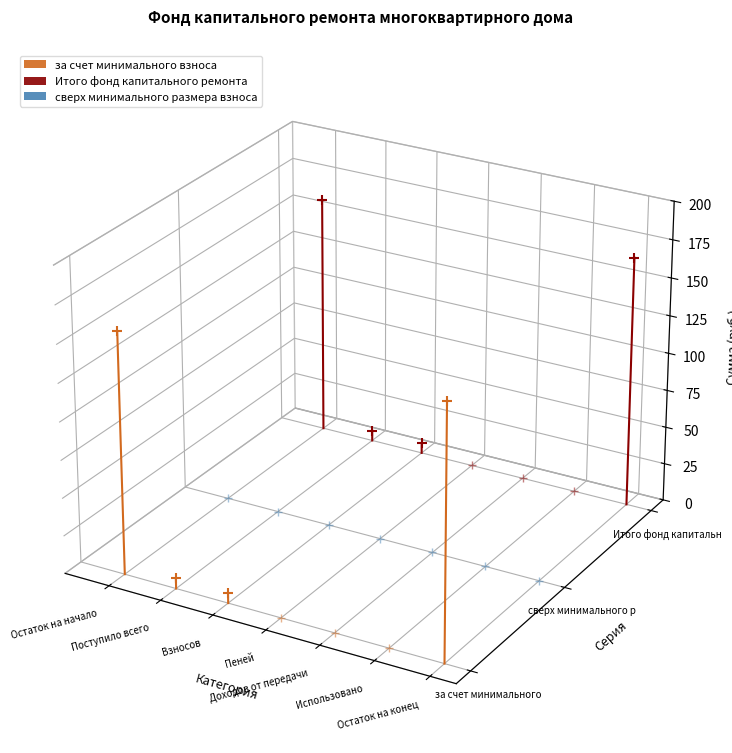

At which category is the sum across all series the highest?

Поступило всего